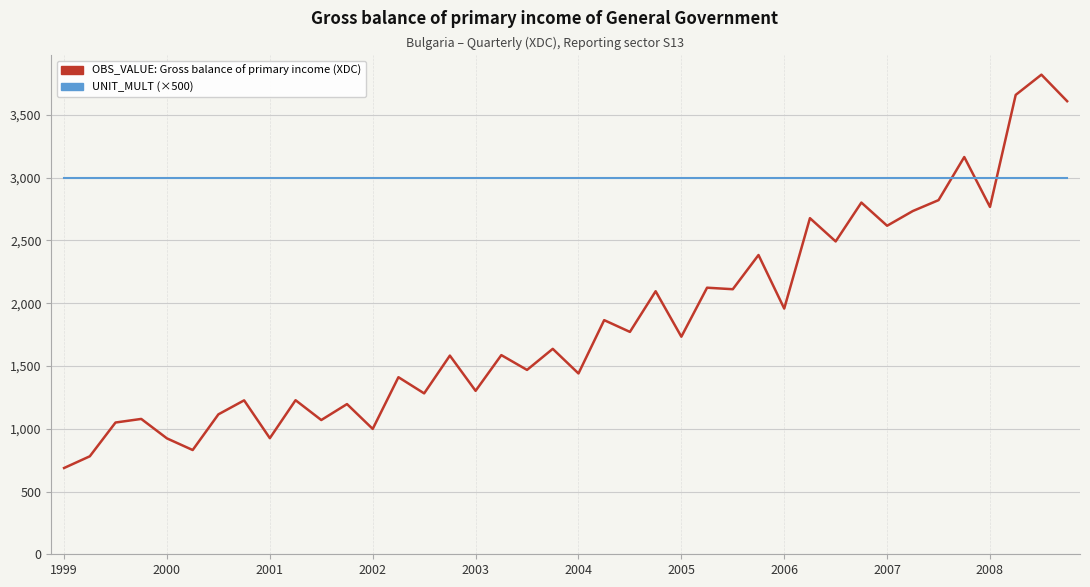

Rank the series by their average value, from lowest to highest.

OBS_VALUE: Gross balance of primary income (XDC), UNIT_MULT (×500)